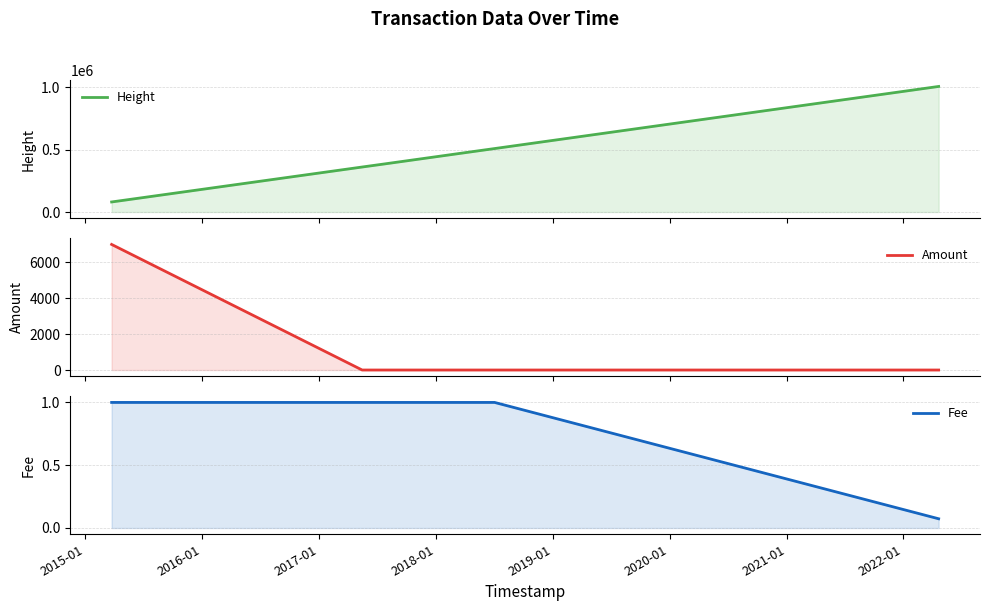

How many lines are shown in the chart?

3